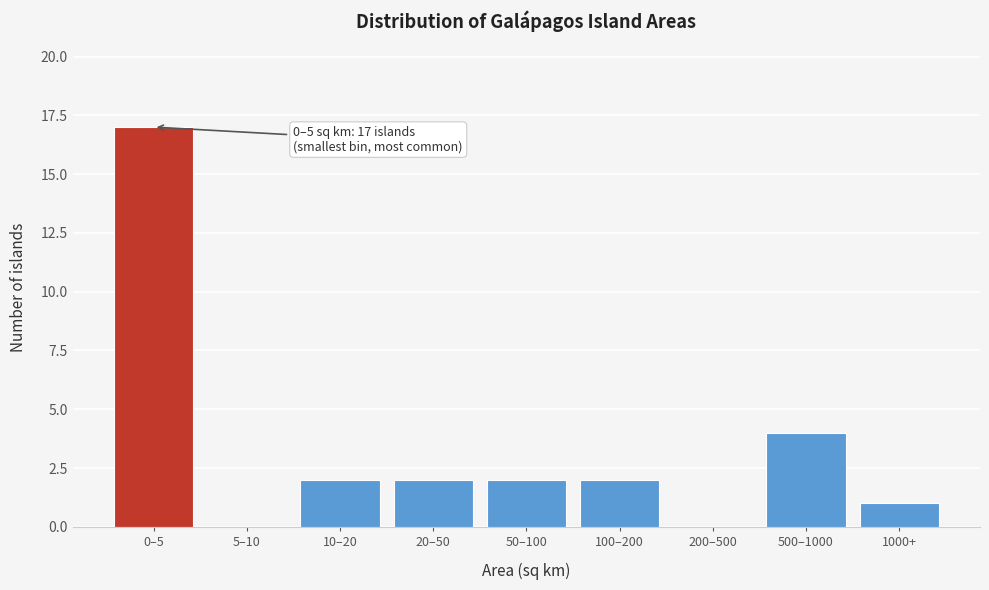

Reading right to left, transcribe all the data shown in this chart.

1000+=1	500–1000=4	200–500=0	100–200=2	50–100=2	20–50=2	10–20=2	5–10=0	0–5=17